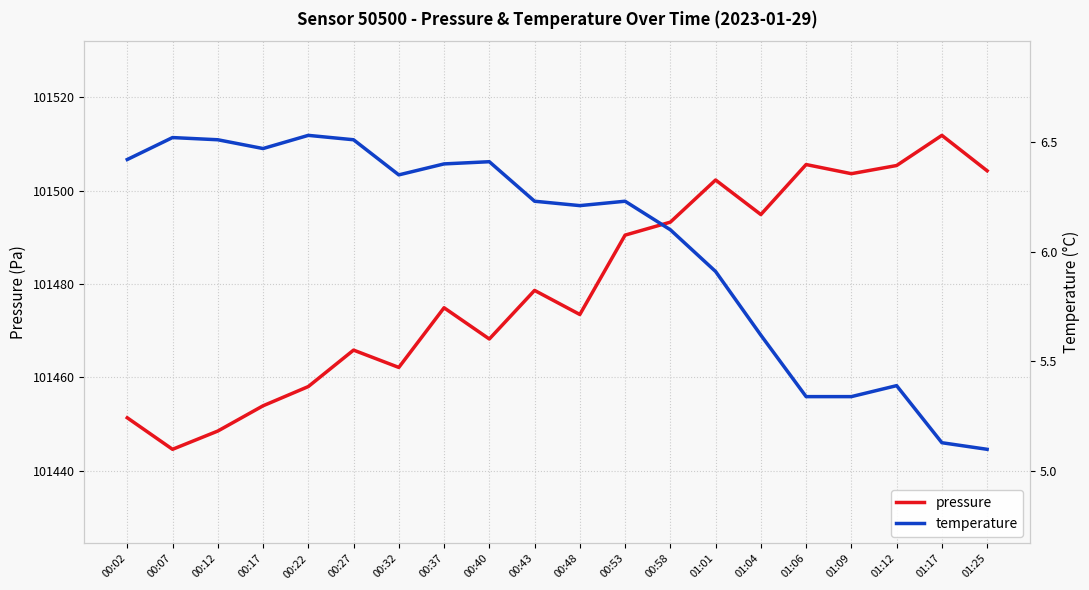

Is the value of temperature at 00:22 greater than the value of pressure at 00:27?

No